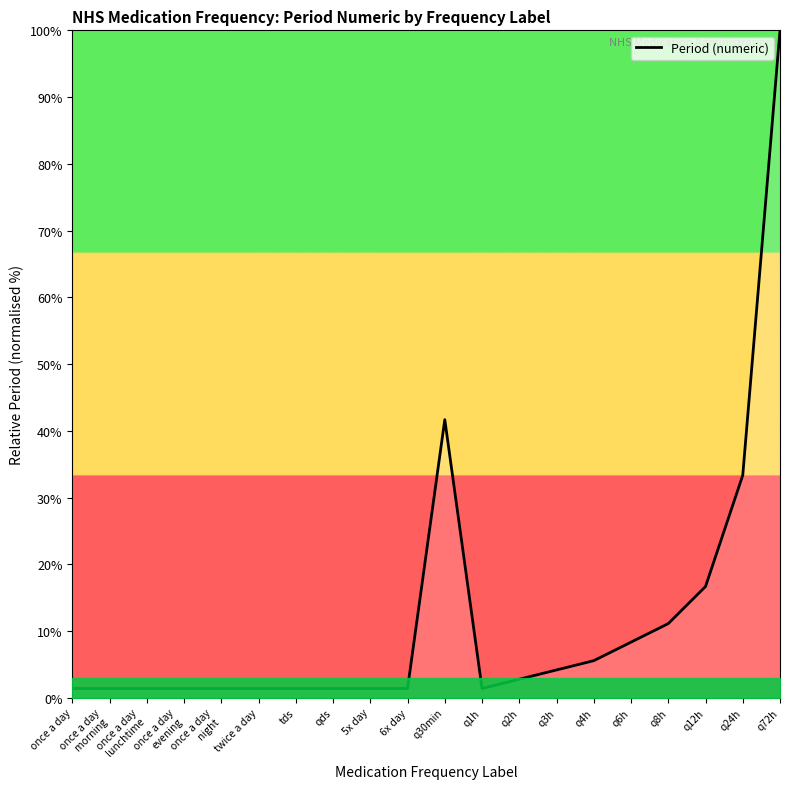

How many lines are shown in the chart?

1